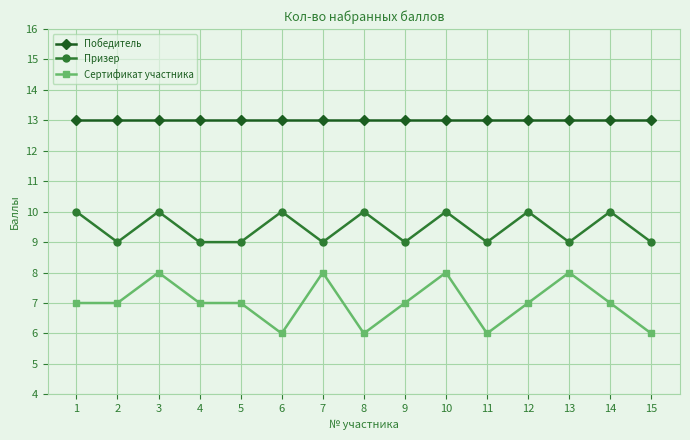

What is the highest value of the Призер series?

10